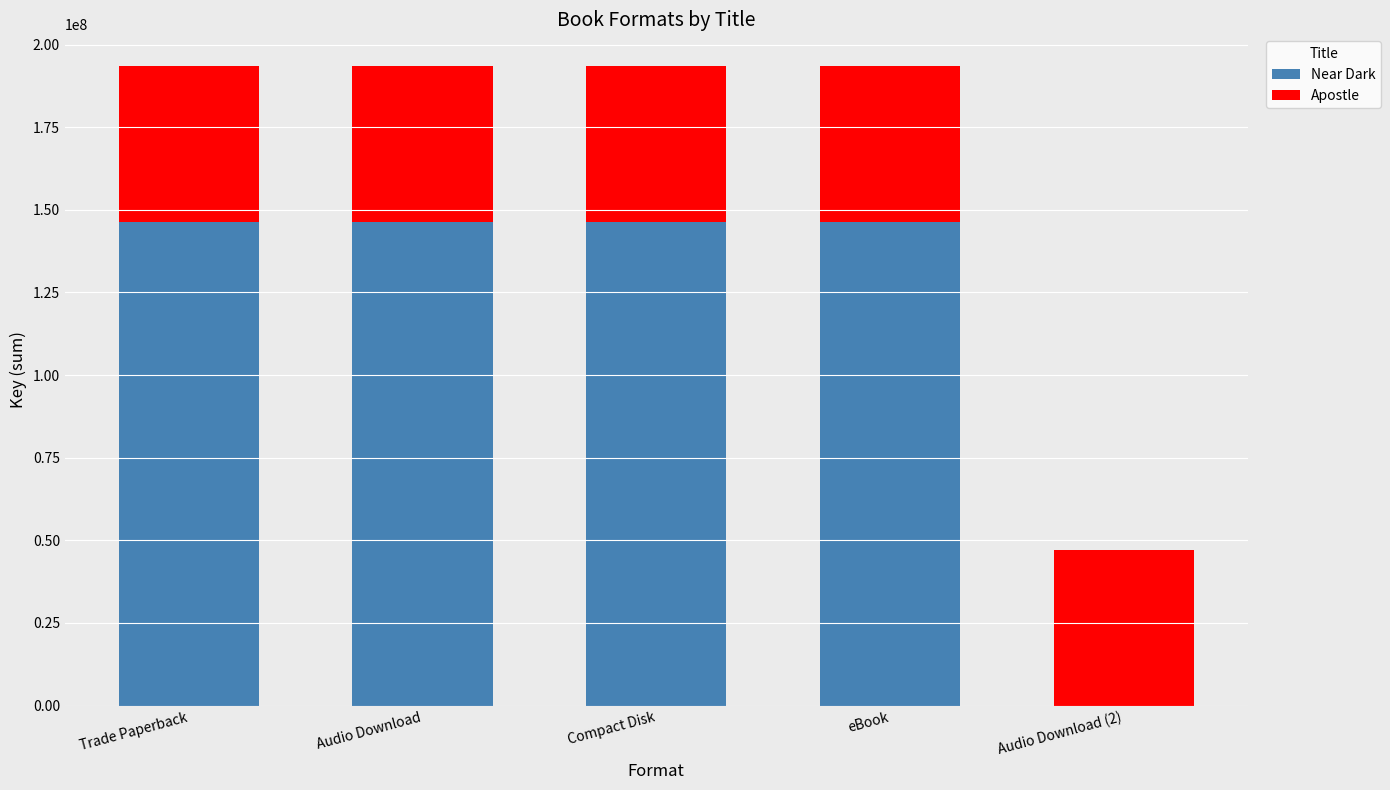

Does the chart contain stacked bars?

Yes